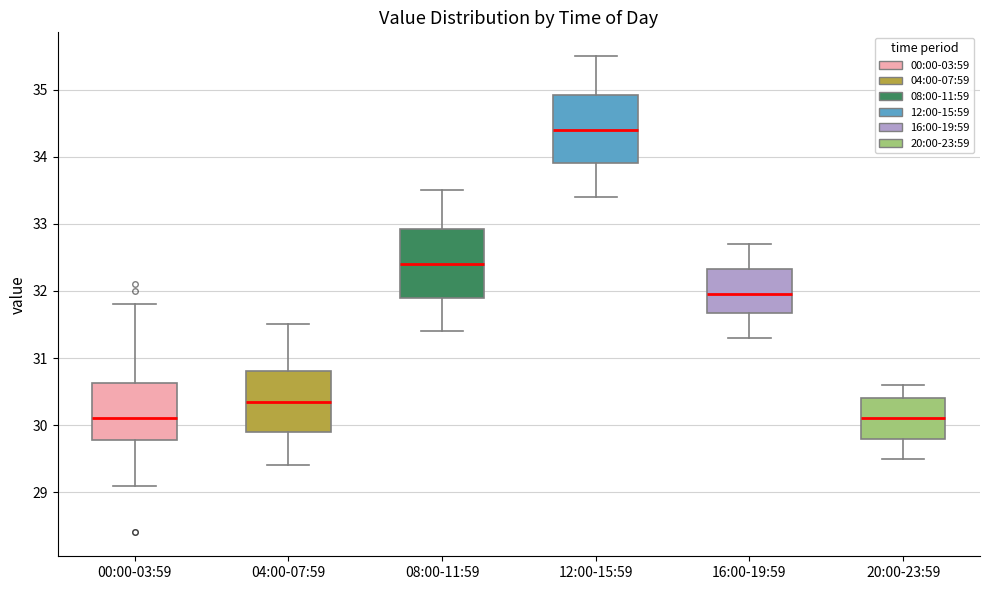

Which box has the highest median line?

12:00-15:59